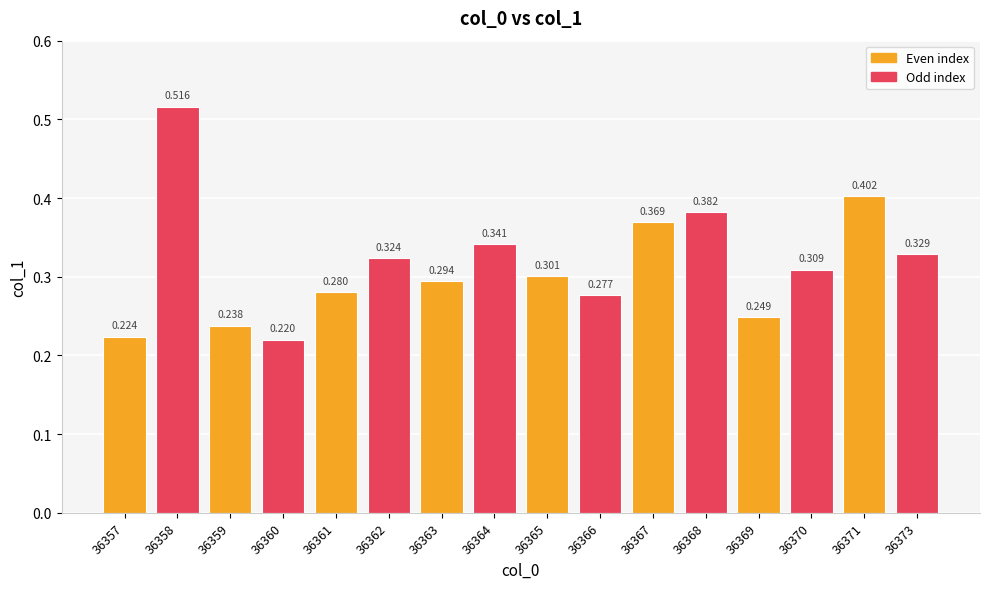

How many data points does each series have?

16